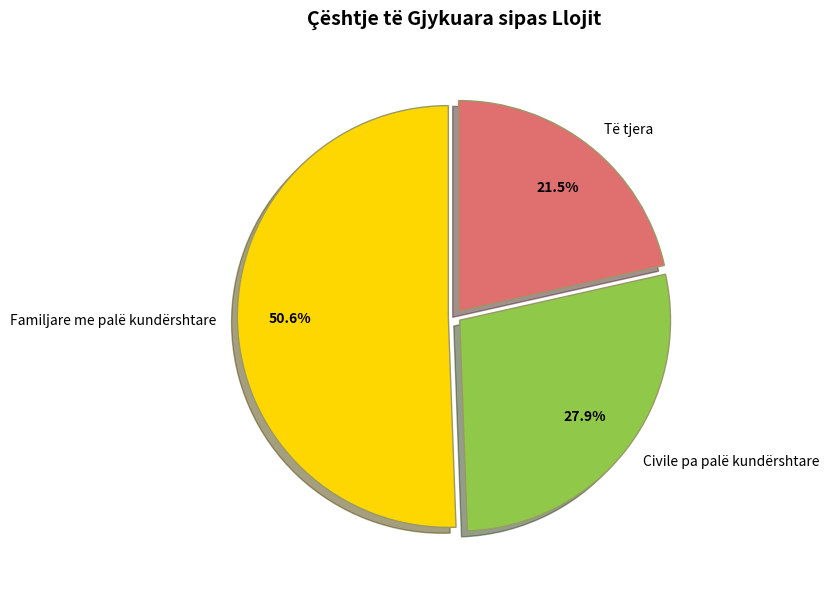

Does Të tjera account for over 50% of the chart?

No